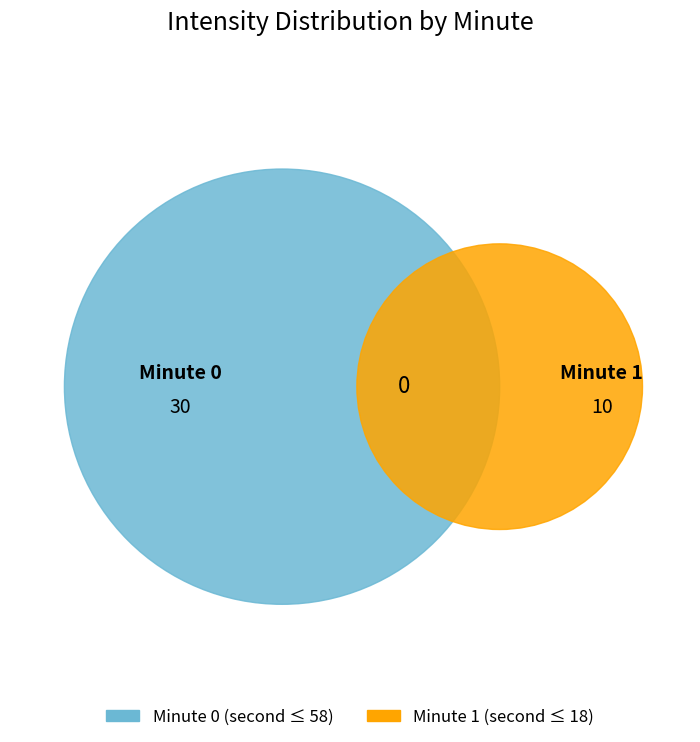

Count the number of slices in the pie.

2